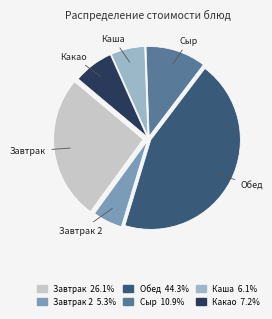

Is there a majority slice in this chart?

No